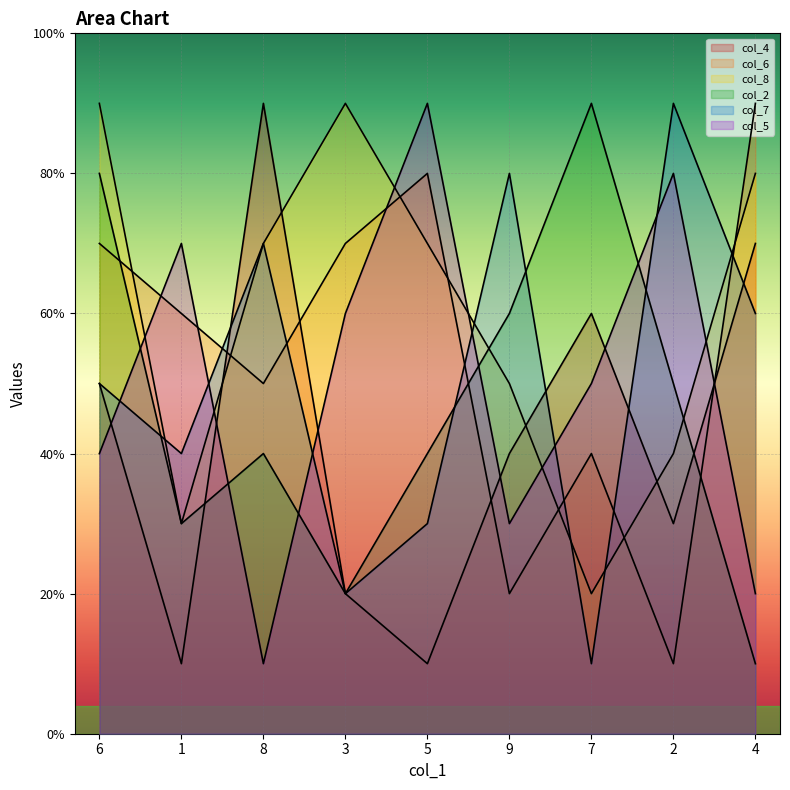

At which category does col_4 reach its first local peak?

8